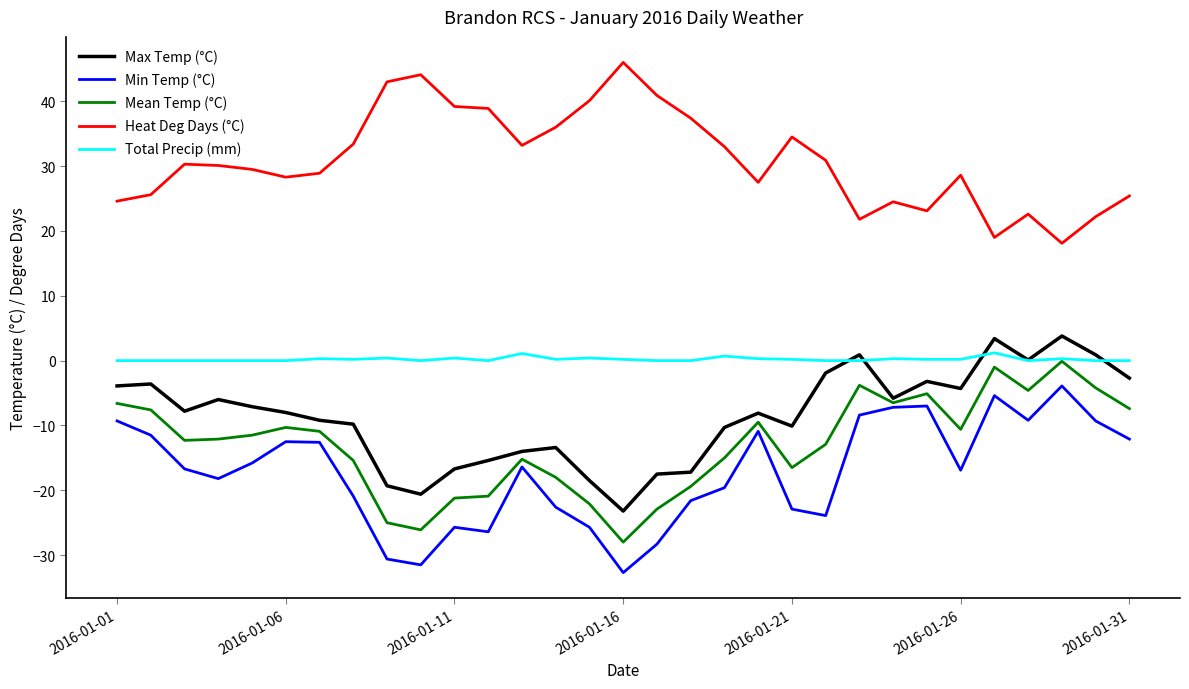

Is this an area chart (filled region under the line)?

No